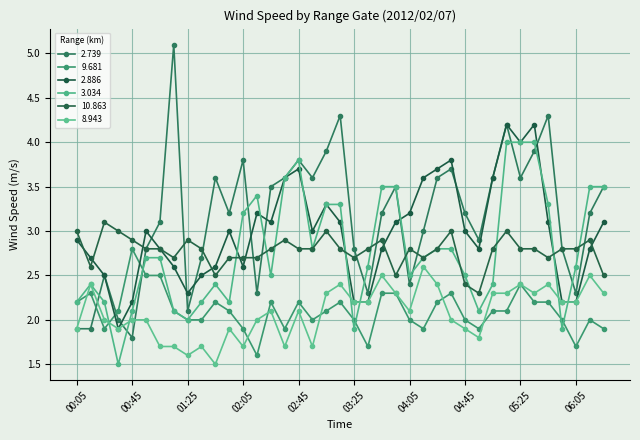

Is this an area chart (filled region under the line)?

No